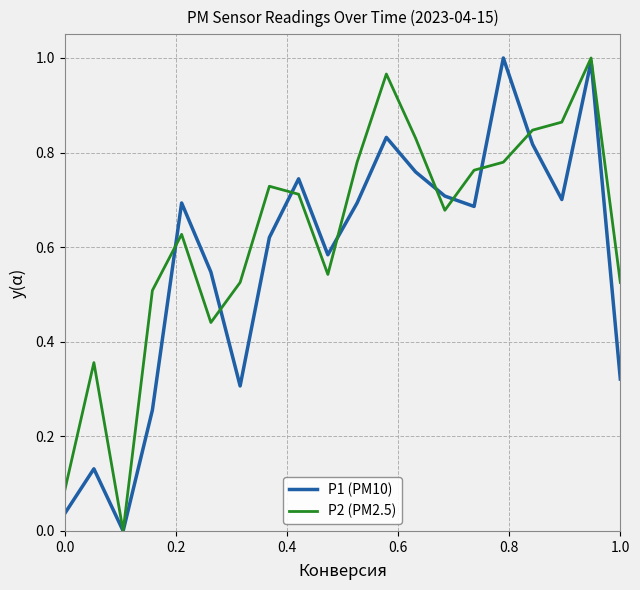

Which series has the largest total across all categories?

P2 (PM2.5)